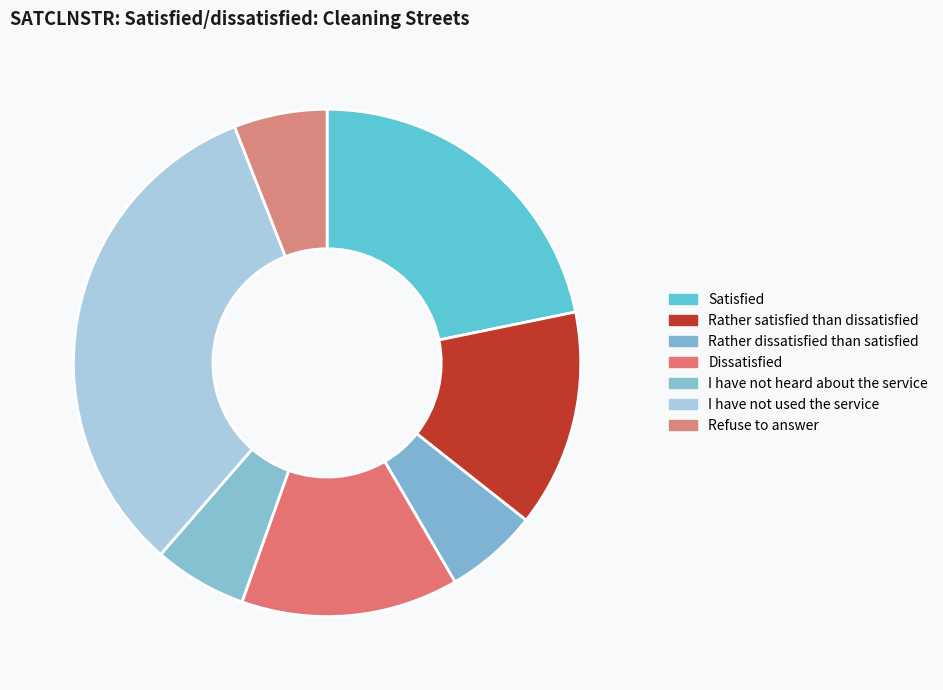

Which category has the biggest portion of the pie?

I have not used the service